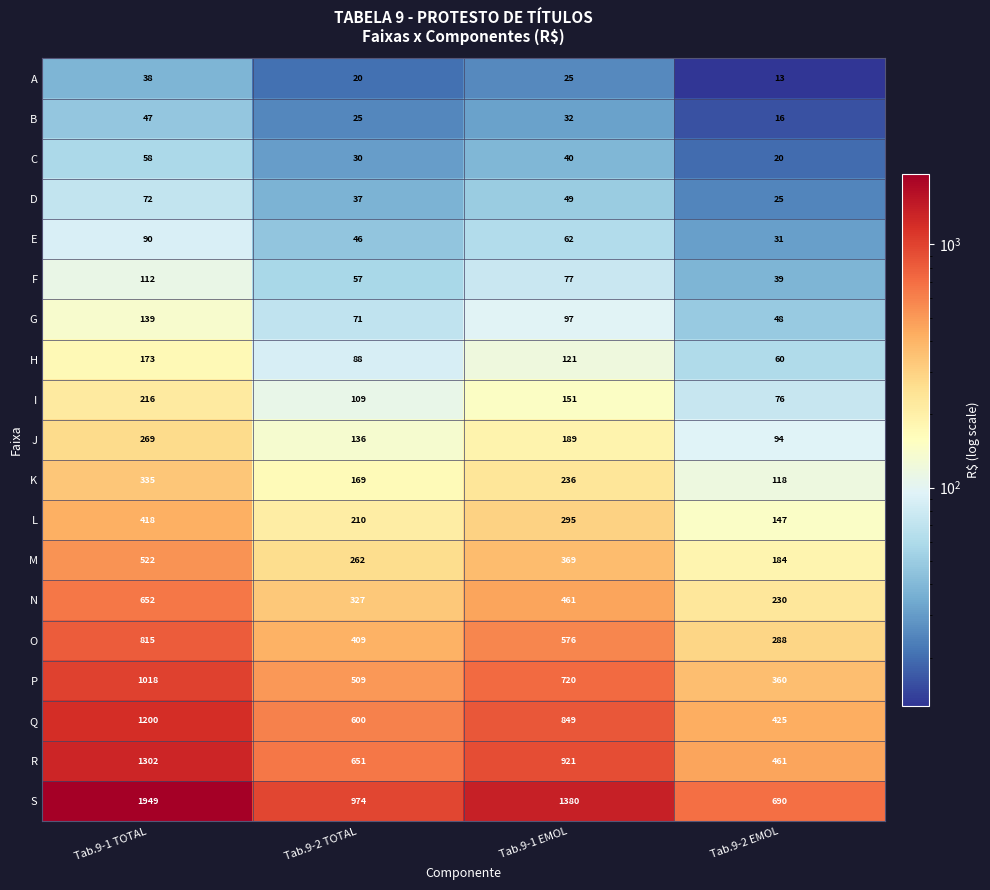

List the series in order of their peak value, highest first.

S, R, Q, P, O, N, M, L, K, J, I, H, G, F, E, D, C, B, A